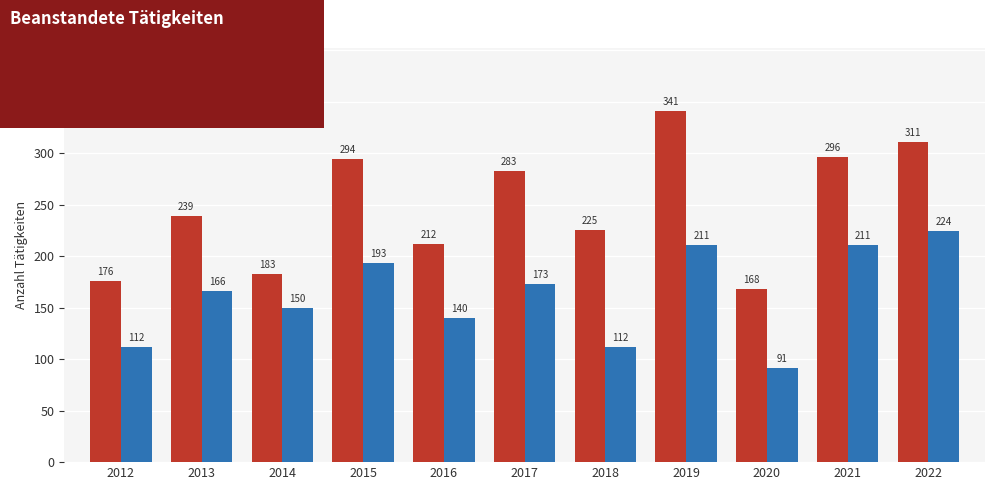

Reading left to right, transcribe all the data shown in this chart.

Total inspizierte Tätigkeiten: 2012=176	2013=239	2014=183	2015=294	2016=212	2017=283	2018=225	2019=341	2020=168	2021=296	2022=311
Anzahl beanstandete Tätigkeiten: 2012=112	2013=166	2014=150	2015=193	2016=140	2017=173	2018=112	2019=211	2020=91	2021=211	2022=224